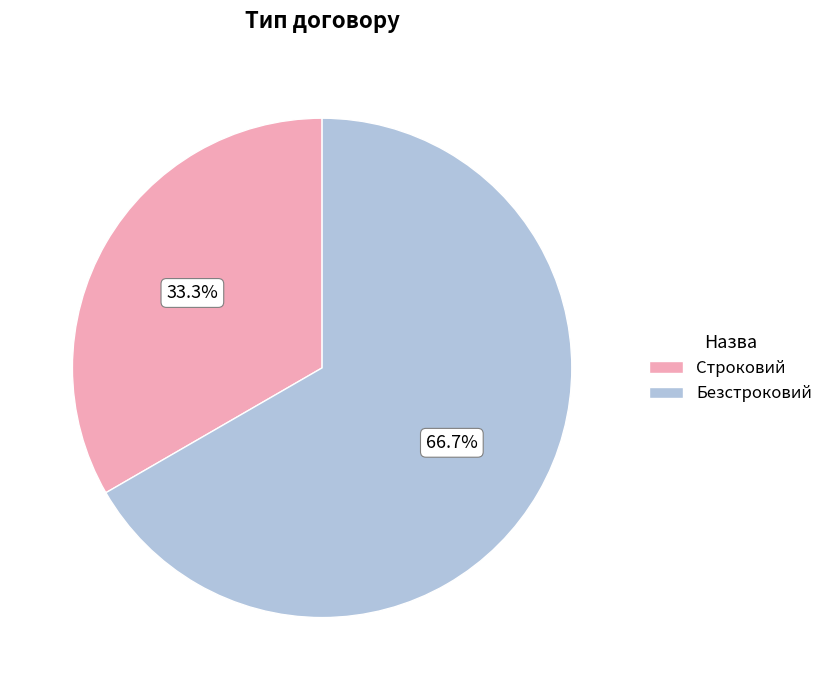

Count the number of slices in the pie.

2